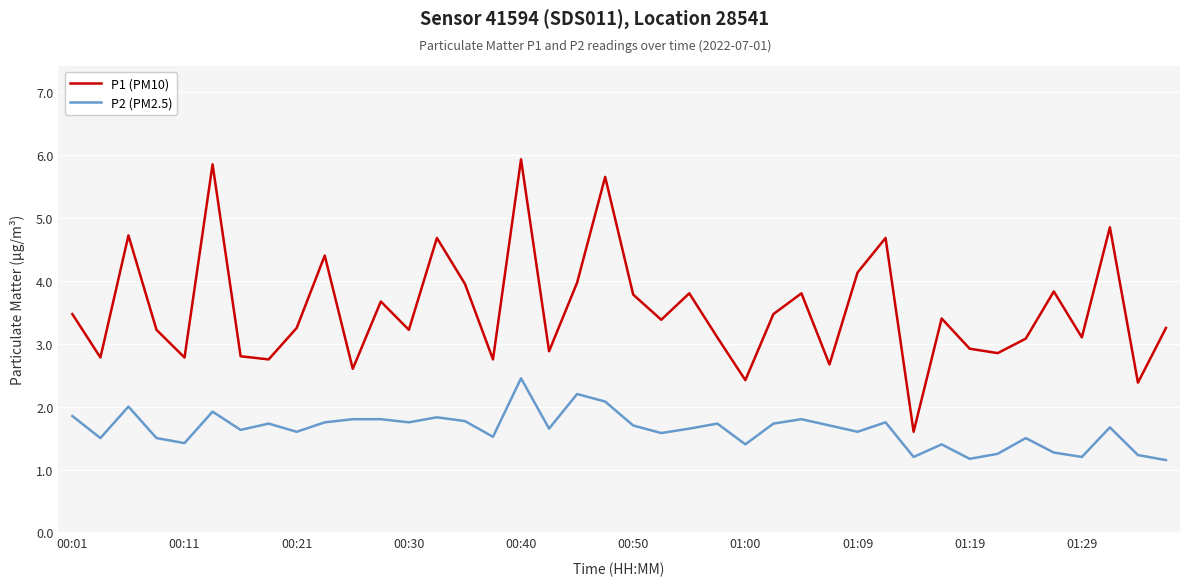

In P1 (PM10), how many points are higher than both neighbors (excluding endpoints)?

13